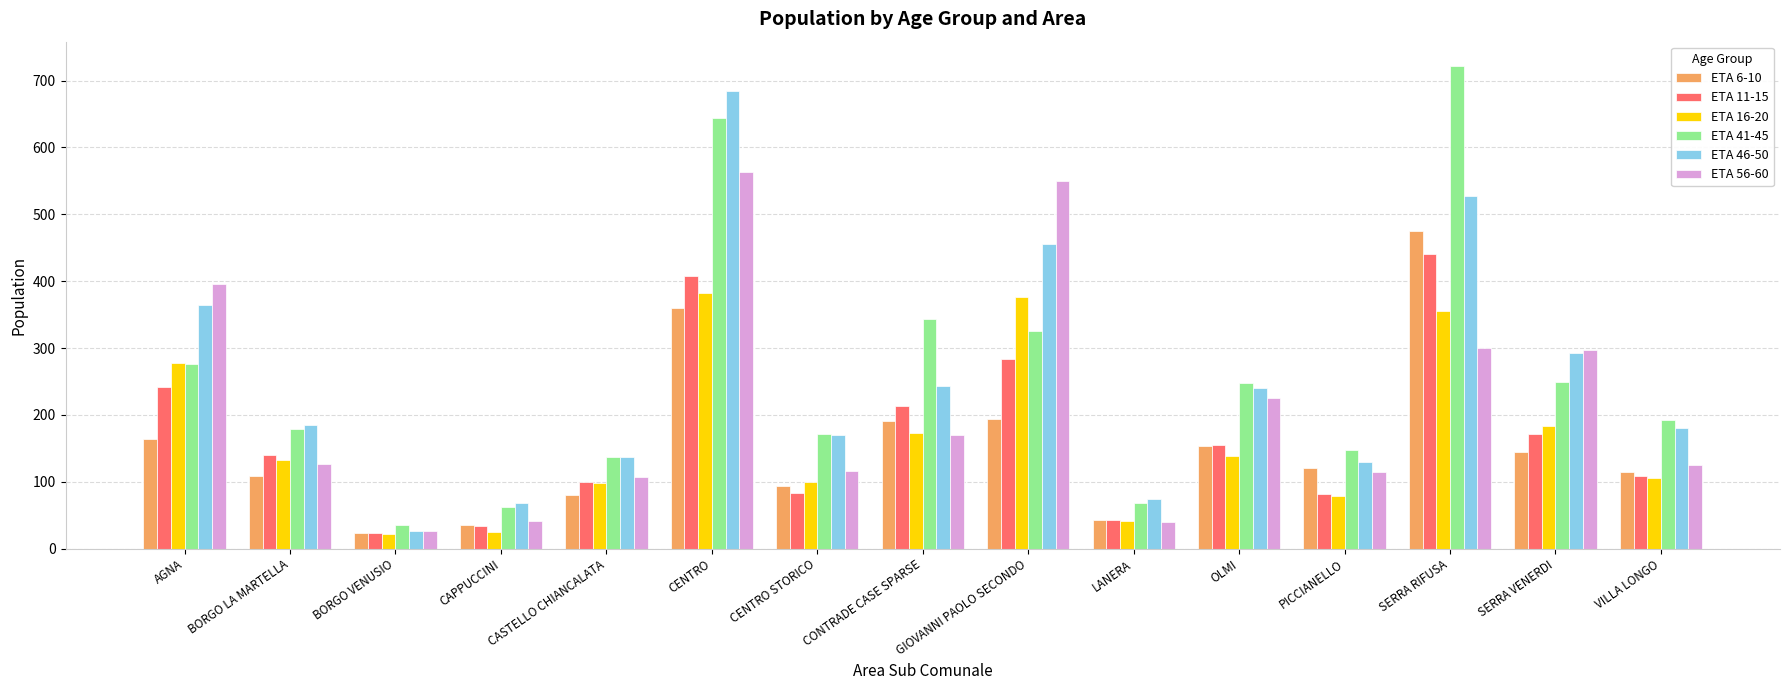

List the series in order of their peak value, highest first.

ETA 41-45, ETA 46-50, ETA 56-60, ETA 6-10, ETA 11-15, ETA 16-20